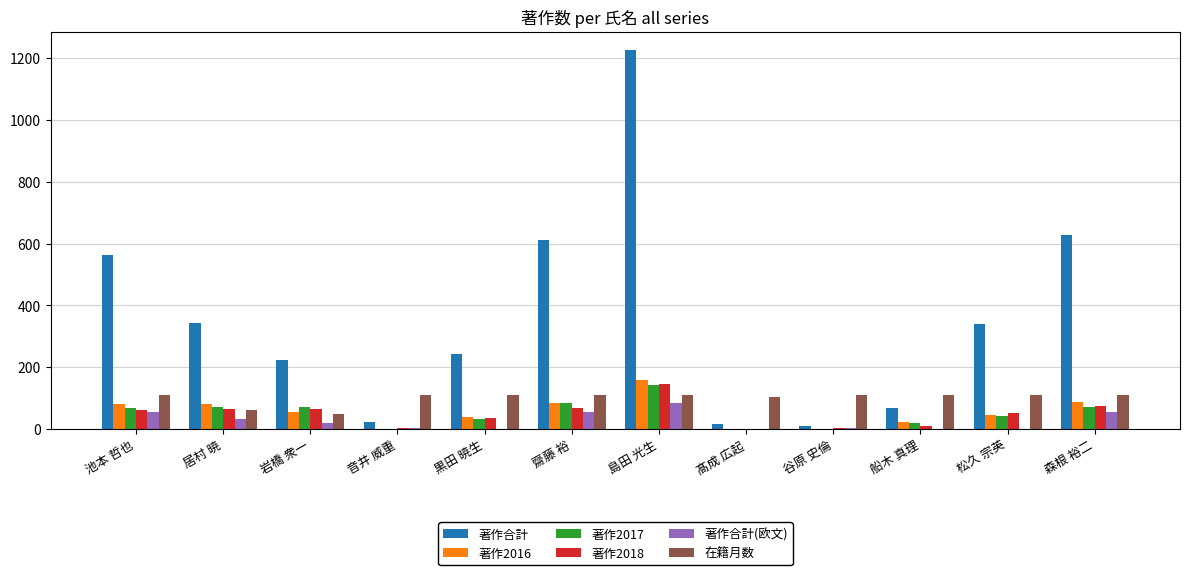

What is the approximate value of 著作2016 at 松久 宗英, to the nearest 50?

50